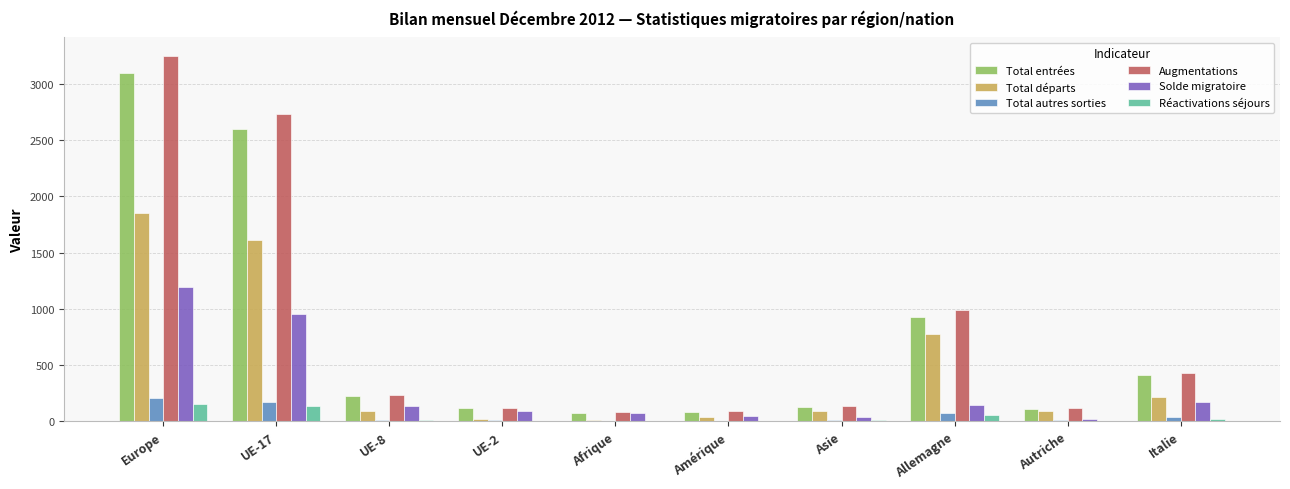

The value of Total départs at Allemagne is 1349. True or false?

False